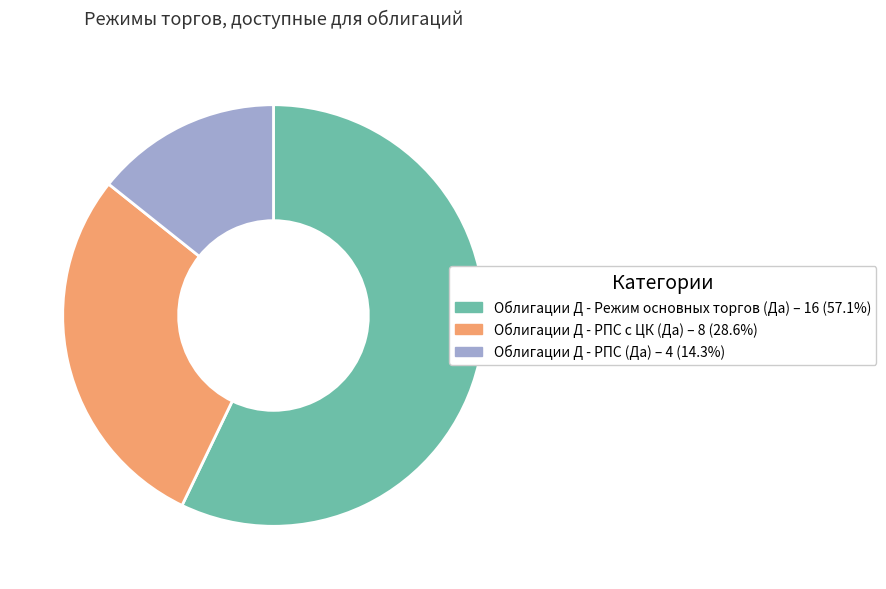

Which slice is the smallest?

Облигации Д - РПС (Да)